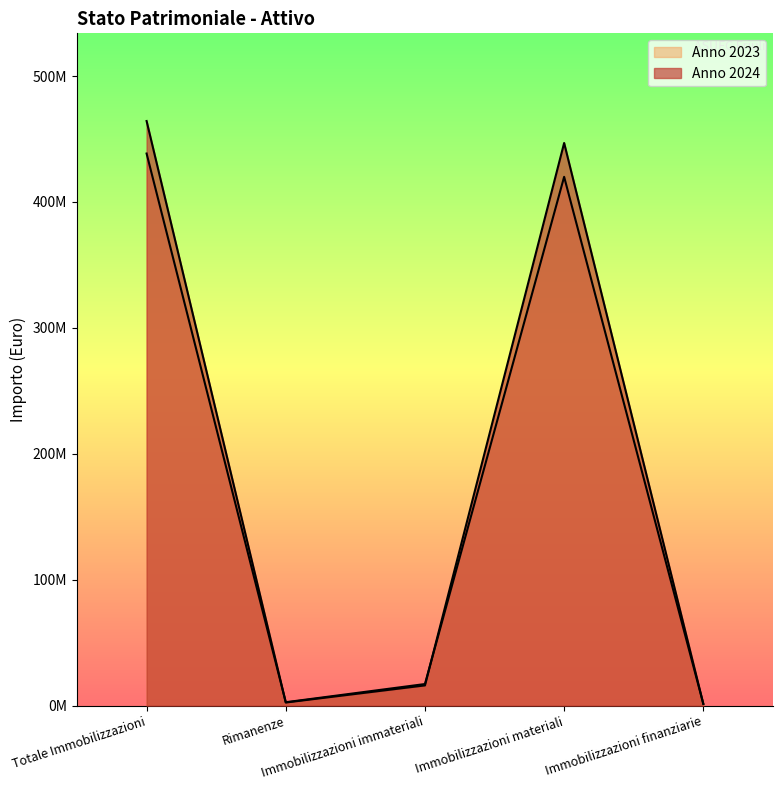

Where do Anno 2024 and Anno 2023 first cross each other?

Totale Immobilizzazioni and Rimanenze